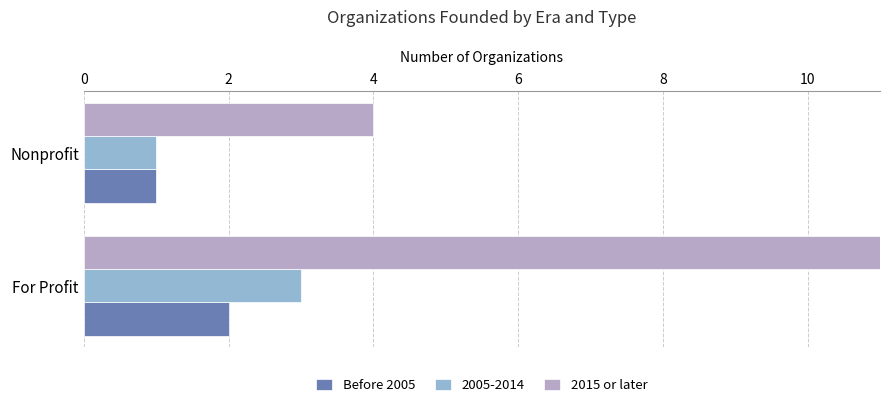

What is the minimum value for Before 2005?

1